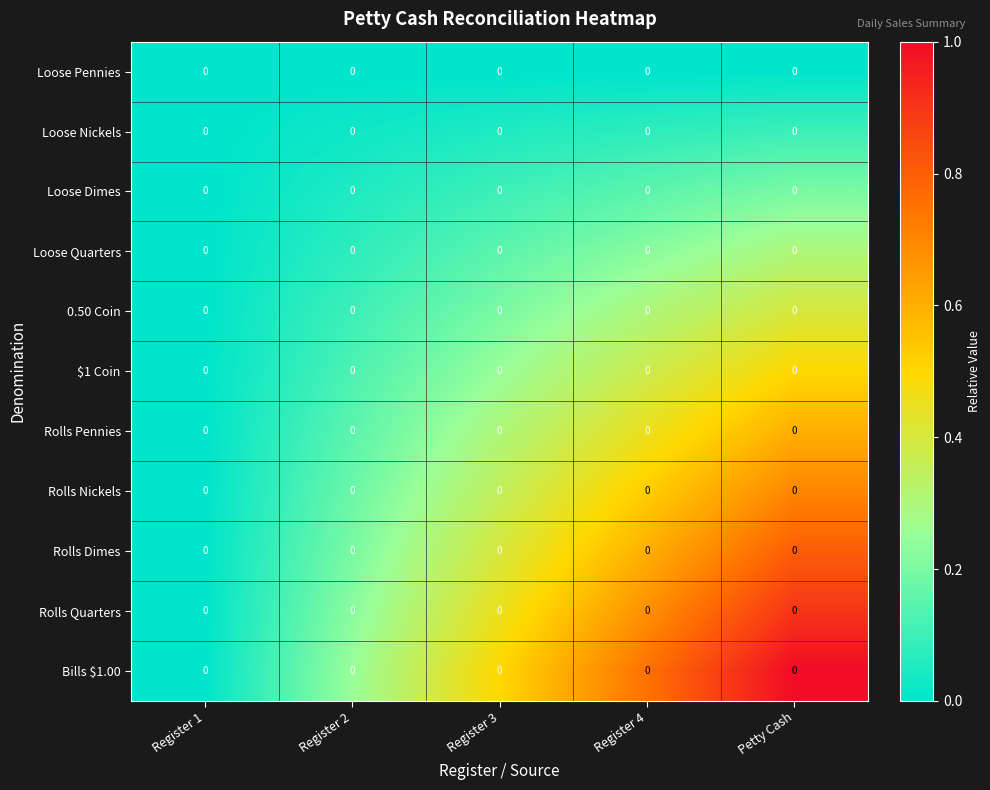

At which category is the sum across all series the highest?

Petty Cash